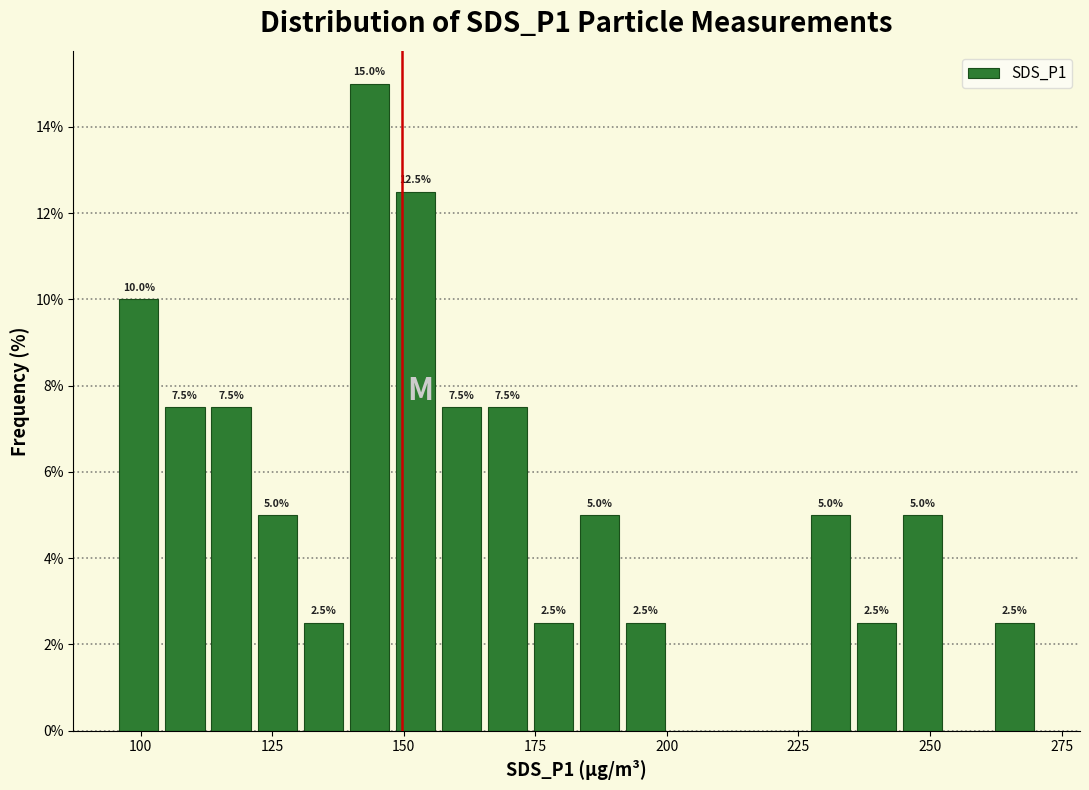

Read against the x-axis, roughly where is the centre of the tallest bar?

145